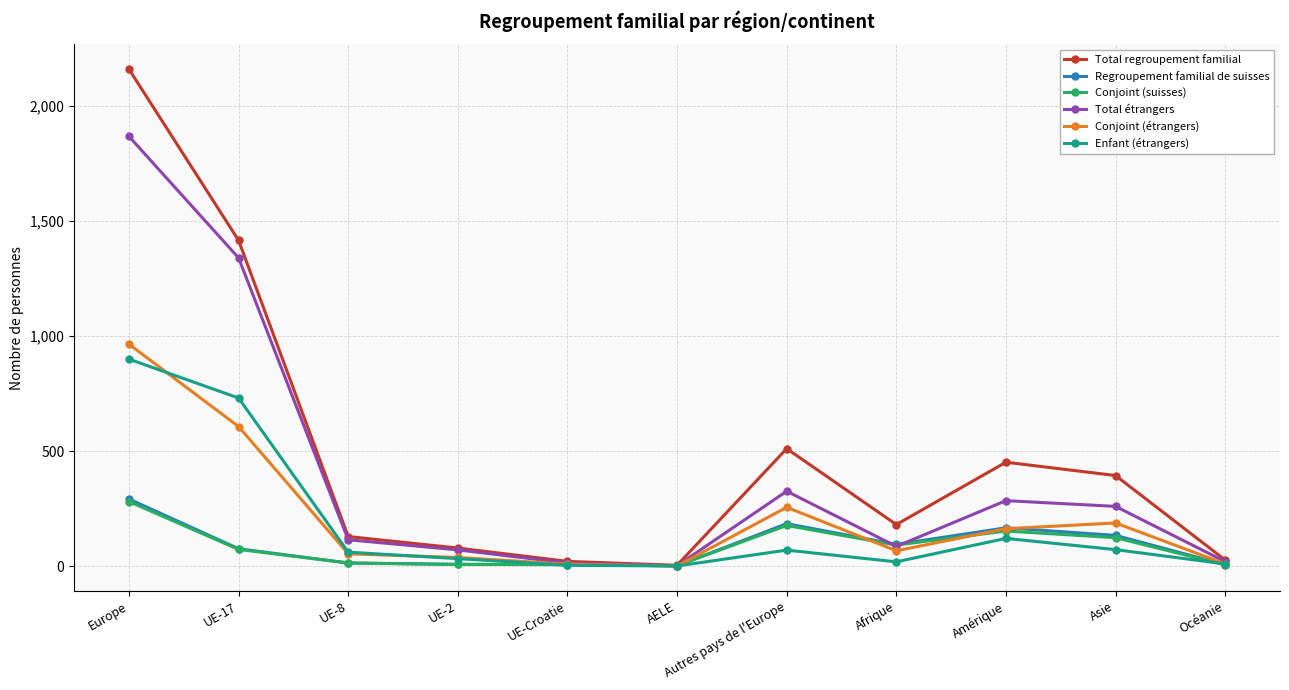

What is the value of the Conjoint (suisses) point at the 5th from the left?

7